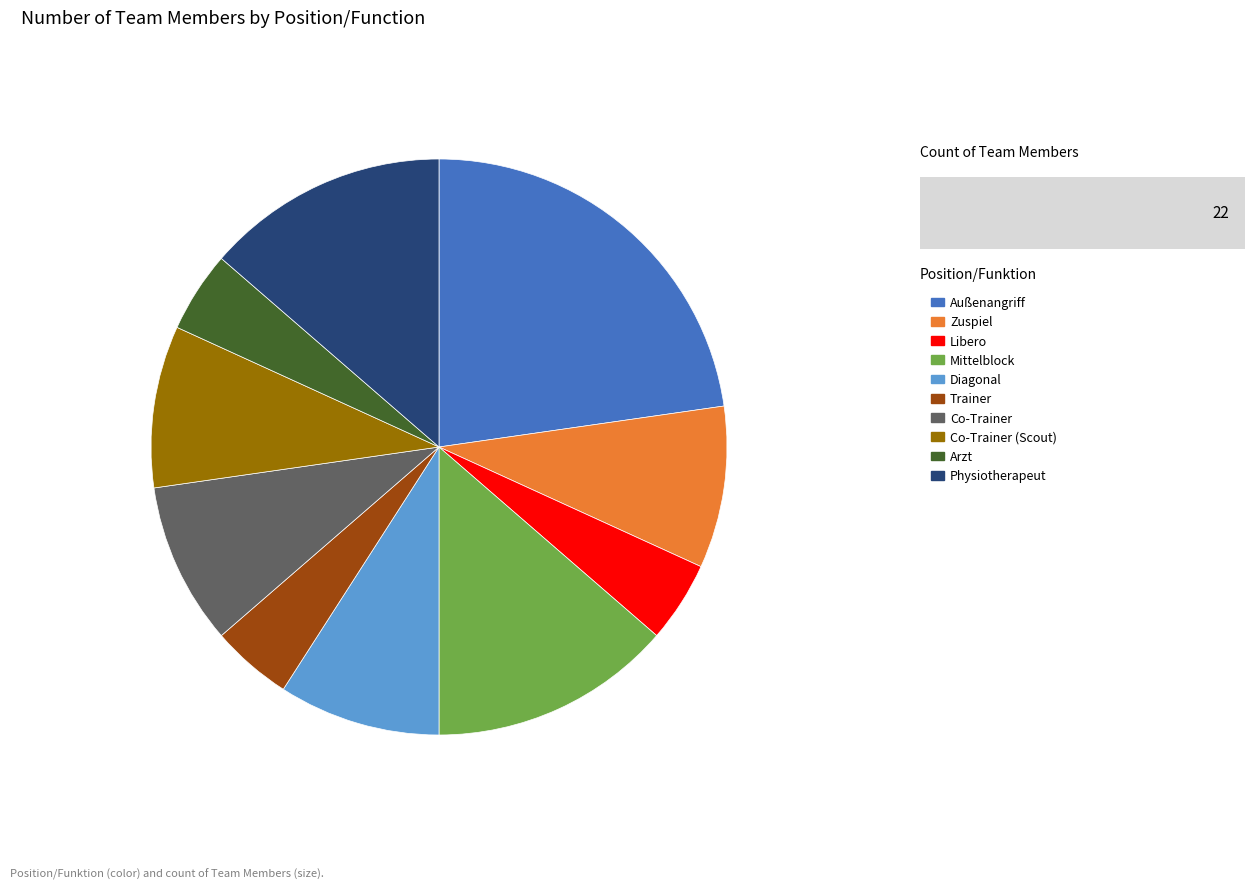

Which category has the biggest portion of the pie?

Außenangriff